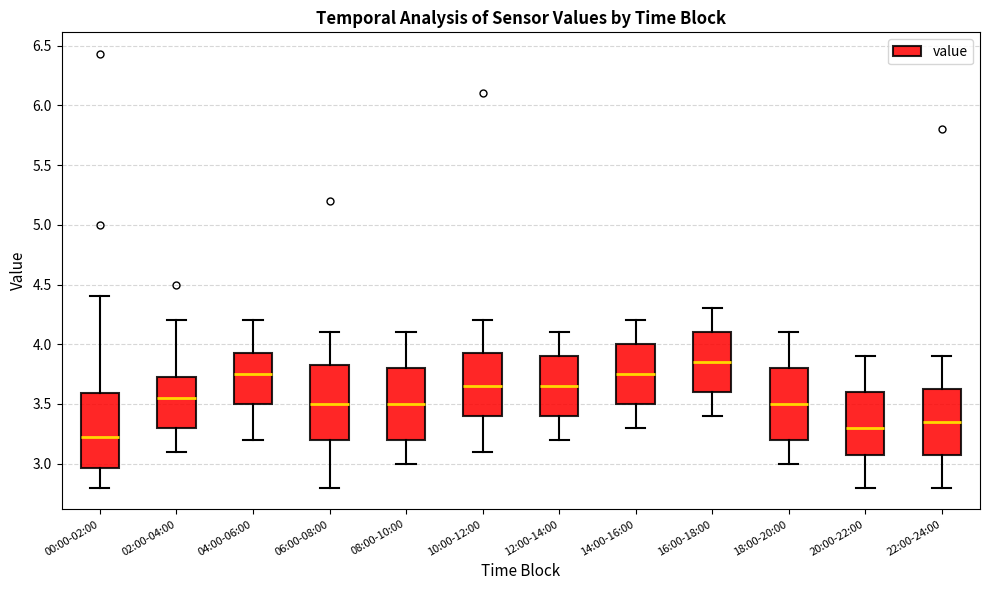

Reading left to right, read every box against the y-axis: the position of its median line, the range the box covers, and the ends of its whiskers. The values are not printed on the chart, so give them approximately, as read against the axis.

00:00-02:00: median 3.20, box 2.95 to 3.60, whiskers 2.80 to 4.40
02:00-04:00: median 3.55, box 3.30 to 3.75, whiskers 3.10 to 4.20
04:00-06:00: median 3.75, box 3.50 to 3.95, whiskers 3.20 to 4.20
06:00-08:00: median 3.50, box 3.20 to 3.85, whiskers 2.80 to 4.10
08:00-10:00: median 3.50, box 3.20 to 3.80, whiskers 3.00 to 4.10
10:00-12:00: median 3.65, box 3.40 to 3.95, whiskers 3.10 to 4.20
12:00-14:00: median 3.65, box 3.40 to 3.90, whiskers 3.20 to 4.10
14:00-16:00: median 3.75, box 3.50 to 4.00, whiskers 3.30 to 4.20
16:00-18:00: median 3.85, box 3.60 to 4.10, whiskers 3.40 to 4.30
18:00-20:00: median 3.50, box 3.20 to 3.80, whiskers 3.00 to 4.10
20:00-22:00: median 3.30, box 3.10 to 3.60, whiskers 2.80 to 3.90
22:00-24:00: median 3.35, box 3.10 to 3.65, whiskers 2.80 to 3.90